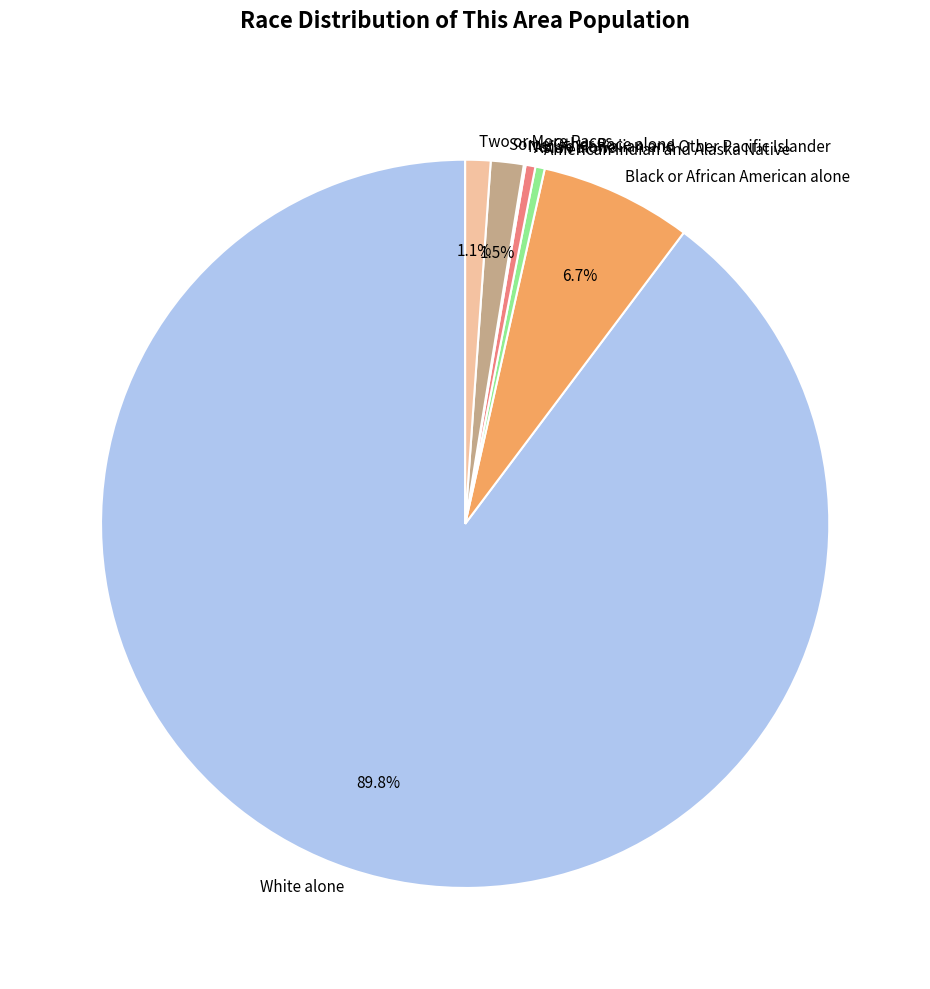

The Two or More Races slice represents 11% of the pie. True or false?

False